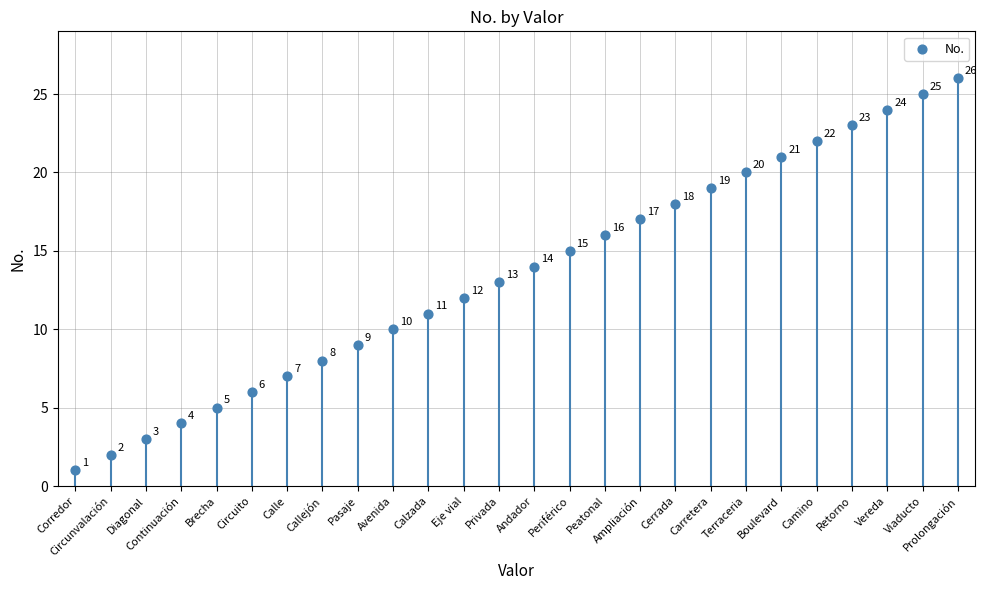

What Y value in the scatter plot is closest to 13?

13